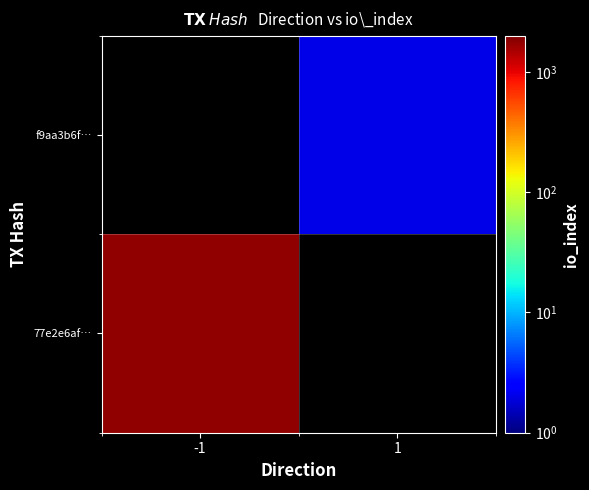

The value of f9aa3b6f… at 1 is 1.1. True or false?

False